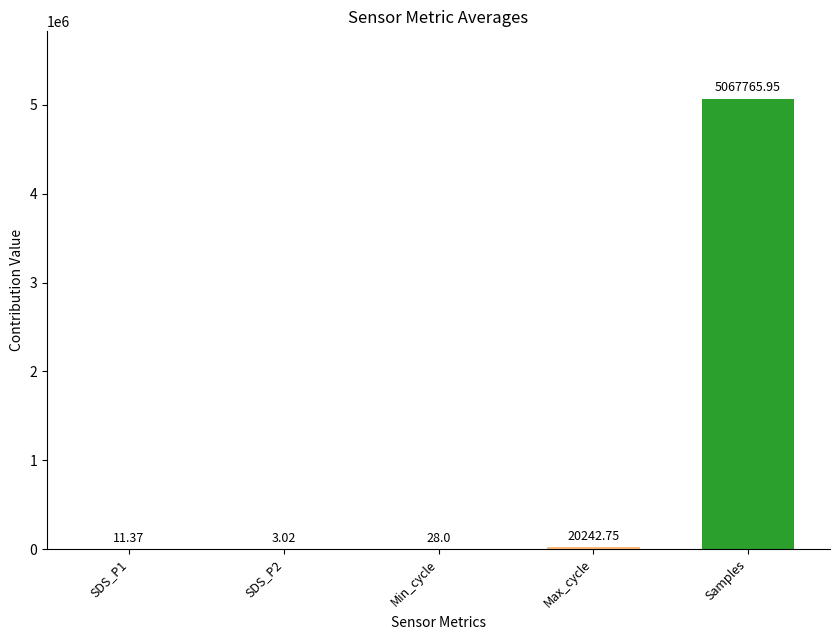

What is the sum of all values?

5088051.1